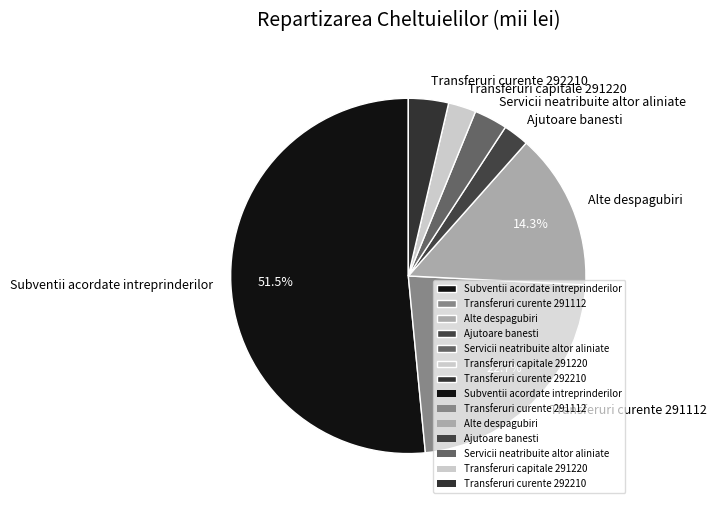

Between Alte despagubiri and Ajutoare banesti, which is larger?

Alte despagubiri